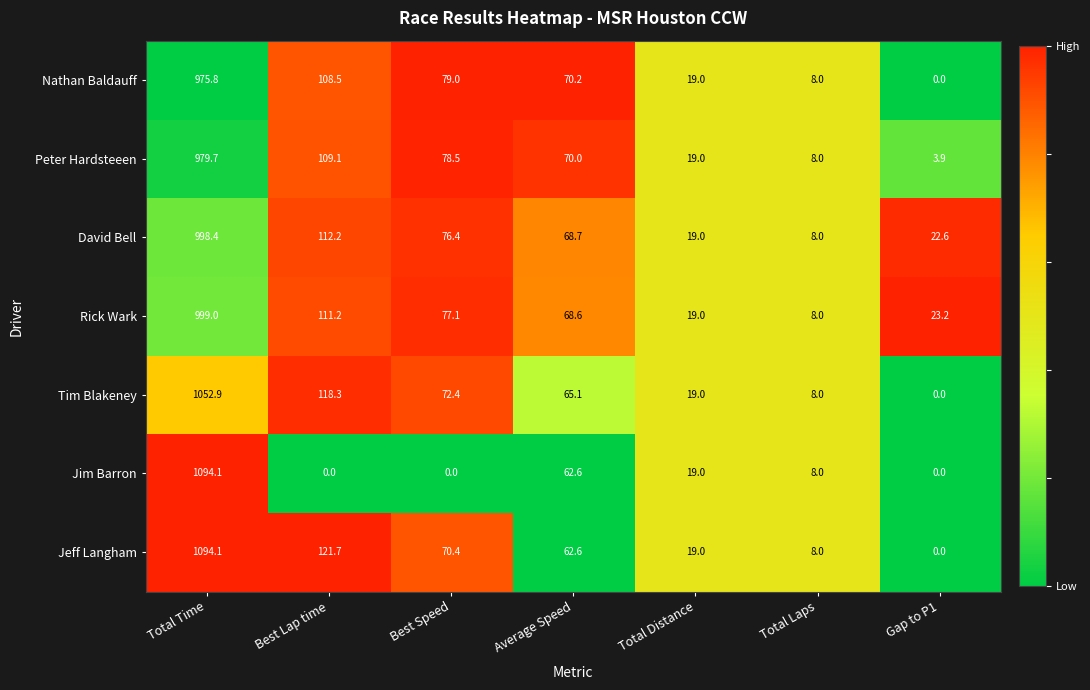

The Tim Blakeney series shows 30.4 at Total Distance. True or false?

False